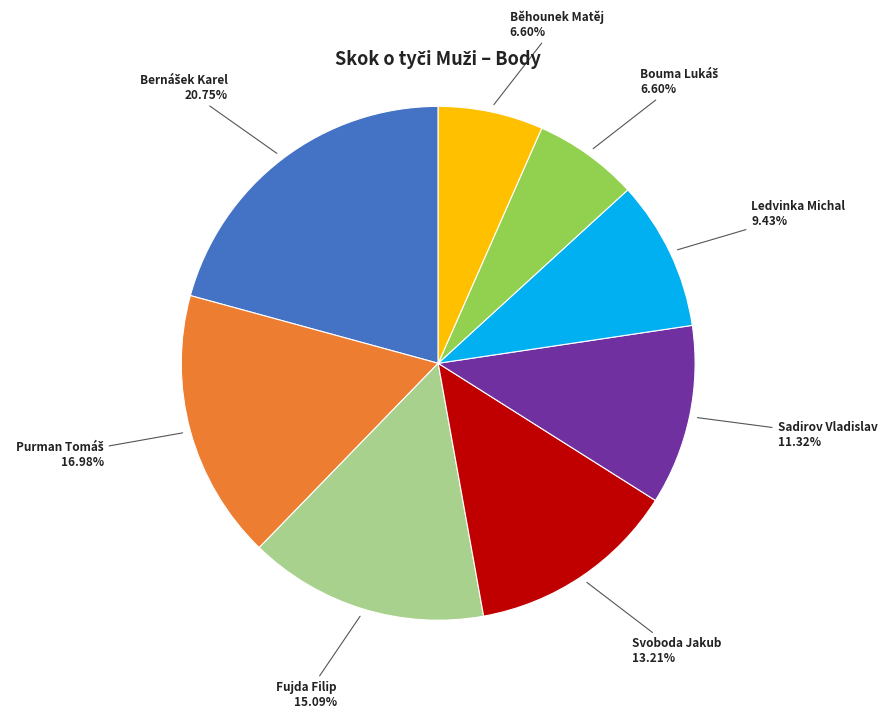

Does any single category account for the majority?

No